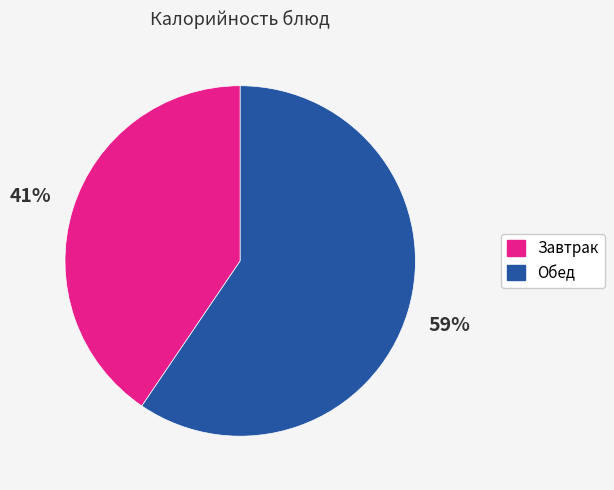

Is there any slice that represents more than half of the pie?

Yes